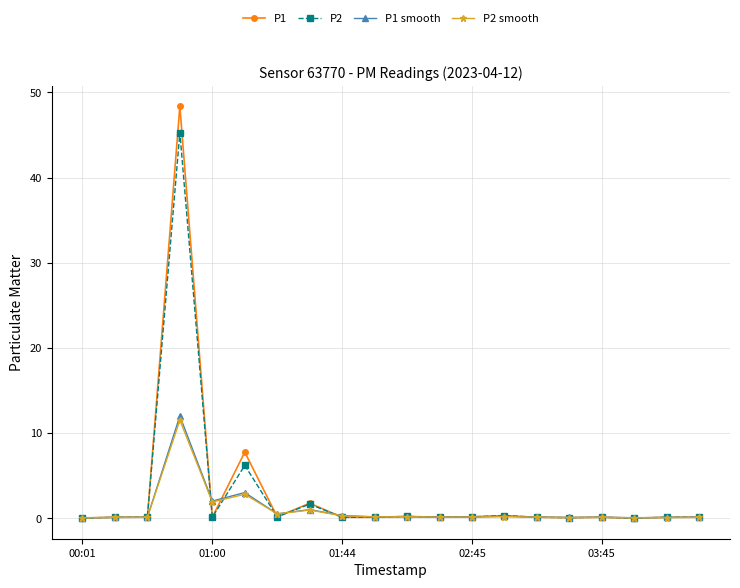

What is the maximum value shown in the chart?

48.4